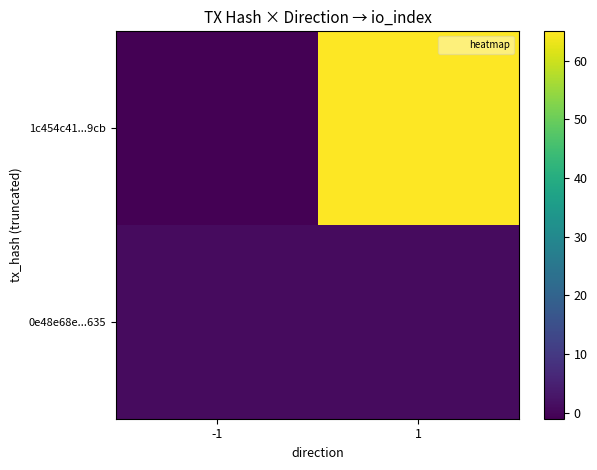

Which series has the largest total across all categories?

1c454c41...9cb